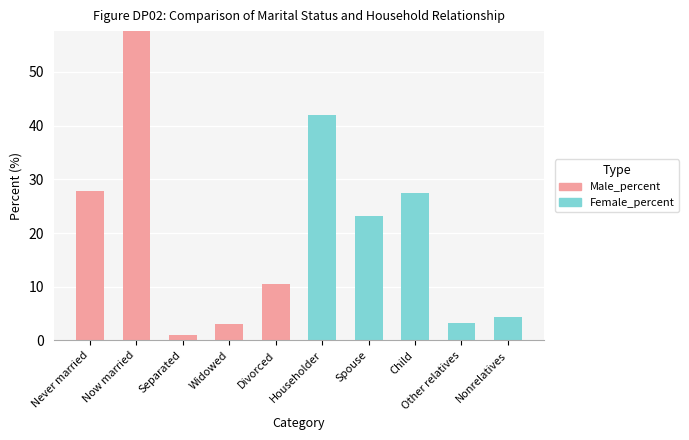

At which label is Male_percent closest to 28?

Never married